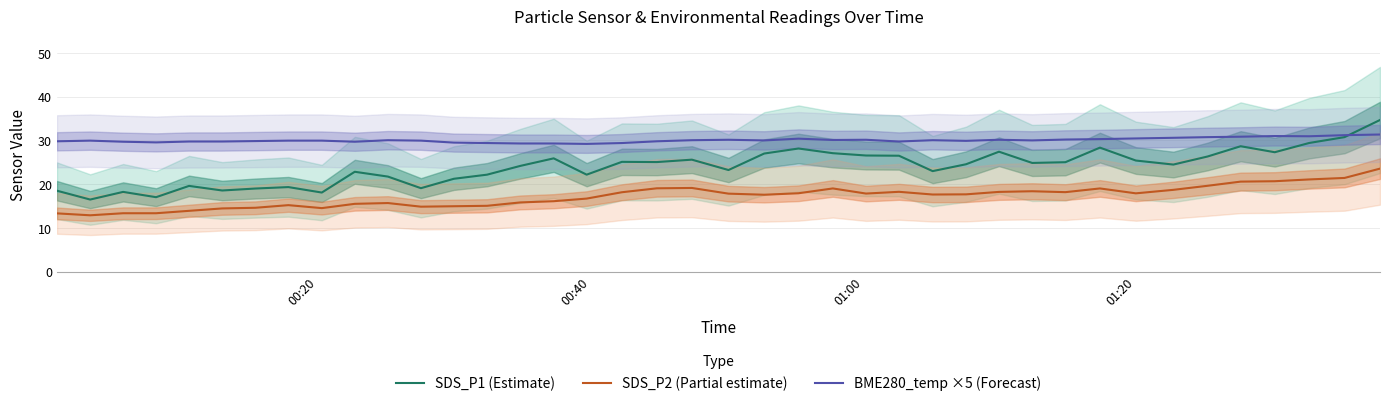

What is the maximum value for SDS_P1 (Estimate)?

34.7